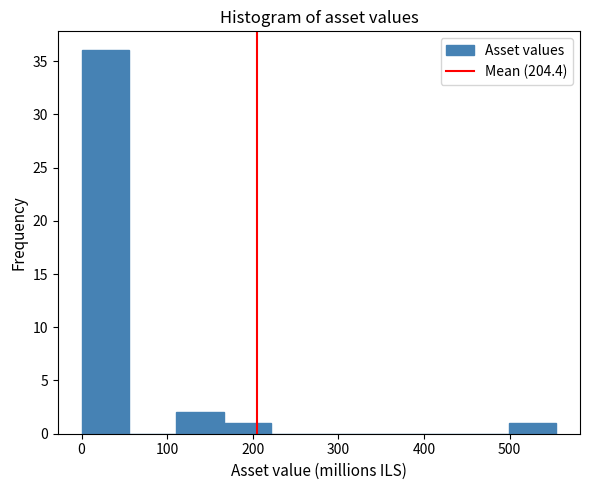

Reading left to right, transcribe this chart: for each bar, give the range it covers on the x-axis and its height. Neither the bar edges nor the heights are printed on the chart, so give them approximately, as read against the axes.

0 to 60: 36
60 to 110: 0
110 to 170: 2
170 to 220: 1
220 to 280: 0
280 to 330: 0
330 to 390: 0
390 to 440: 0
440 to 500: 0
500 to 550: 1